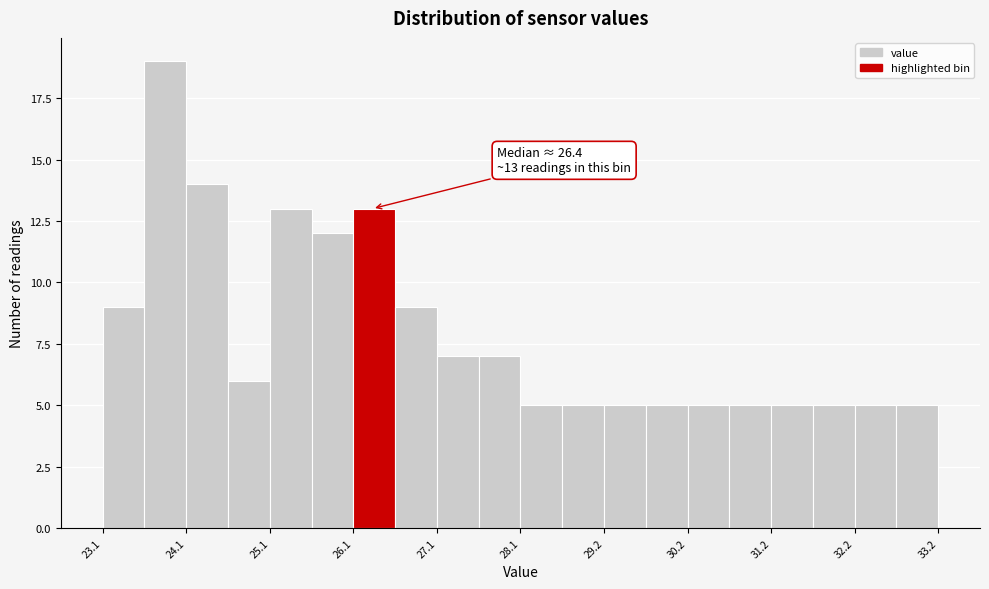

Read against the x-axis, roughly where is the centre of the tallest bar?

23.8